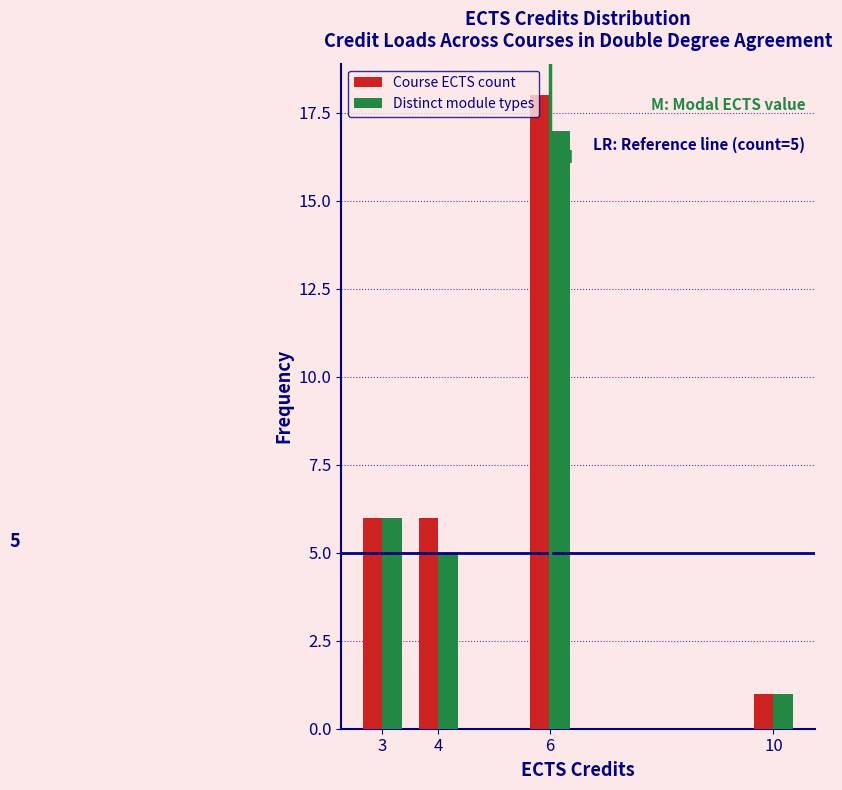

Reading right to left, what are all the values shown in this chart?

Course ECTS count: 1	18	6	6
Distinct module types: 1	17	5	6